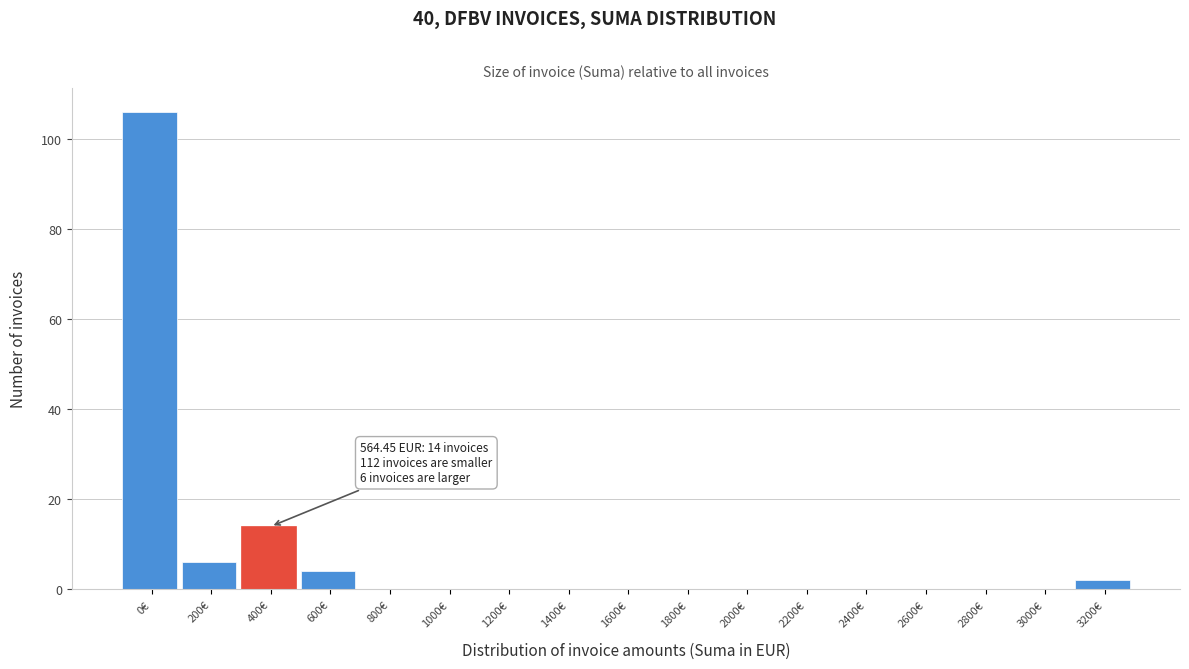

Reading left to right, extract all data points from this chart.

0€=106	200€=6	400€=14	600€=4	800€=0	1000€=0	1200€=0	1400€=0	1600€=0	1800€=0	2000€=0	2200€=0	2400€=0	2600€=0	2800€=0	3000€=0	3200€=2